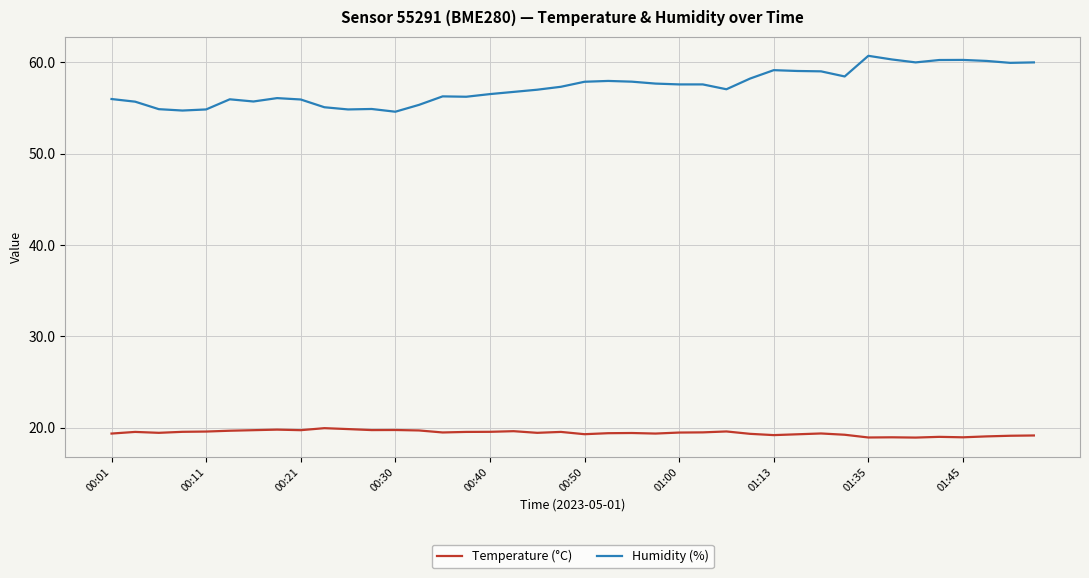

Rank the series by their average value, from highest to lowest.

Humidity (%), Temperature (°C)